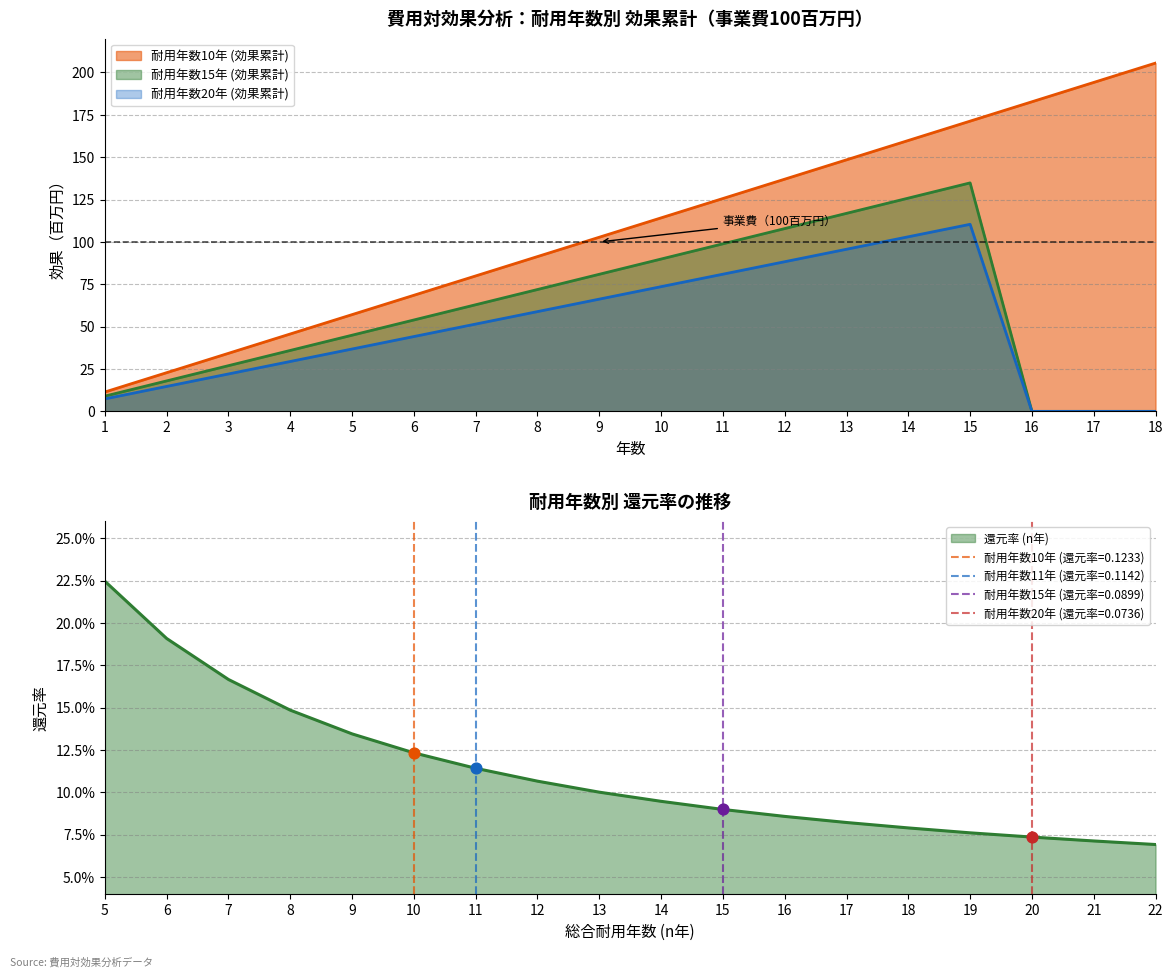

What is the total value across all series at 4?

111.2